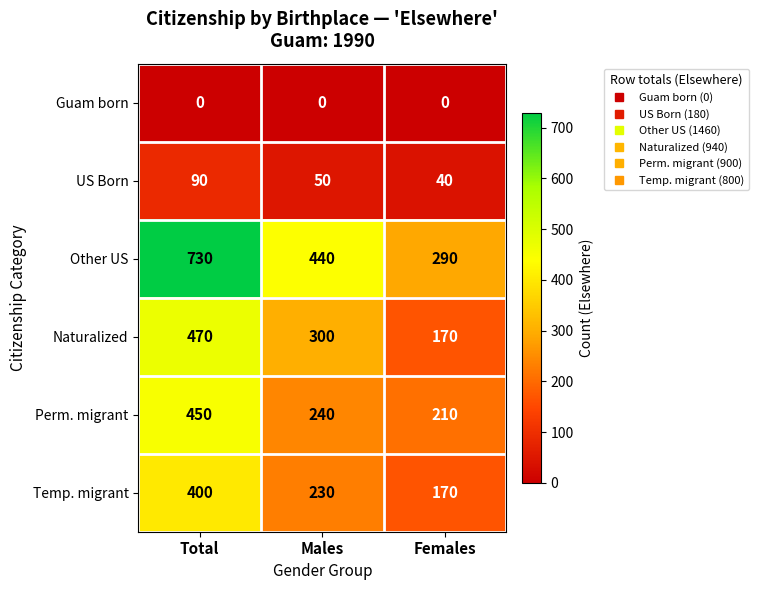

What is the total value across all series at Total?

2140